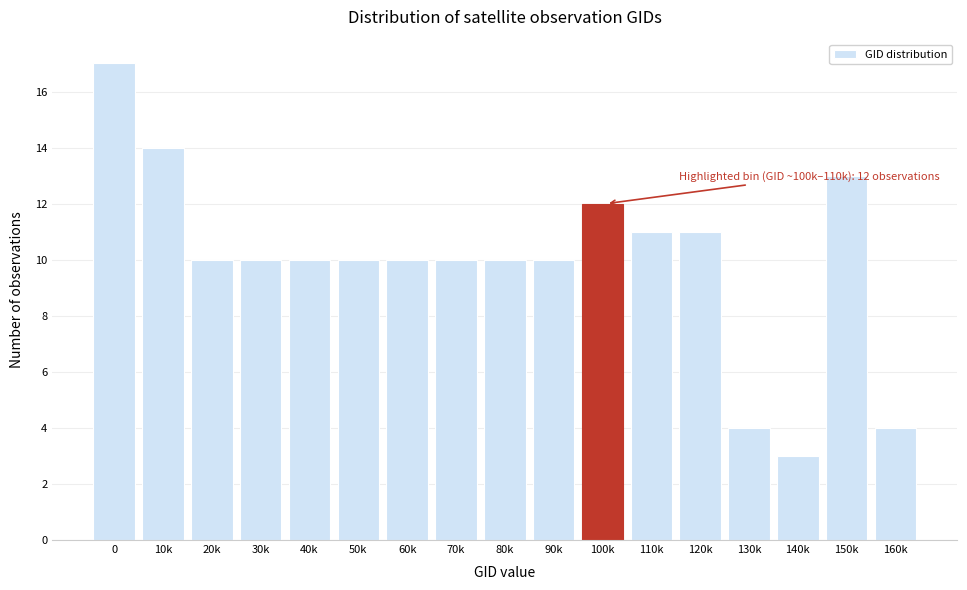

Reading left to right, what are all the values shown in this chart?

0=17	10k=14	20k=10	30k=10	40k=10	50k=10	60k=10	70k=10	80k=10	90k=10	100k=12	110k=11	120k=11	130k=4	140k=3	150k=13	160k=4